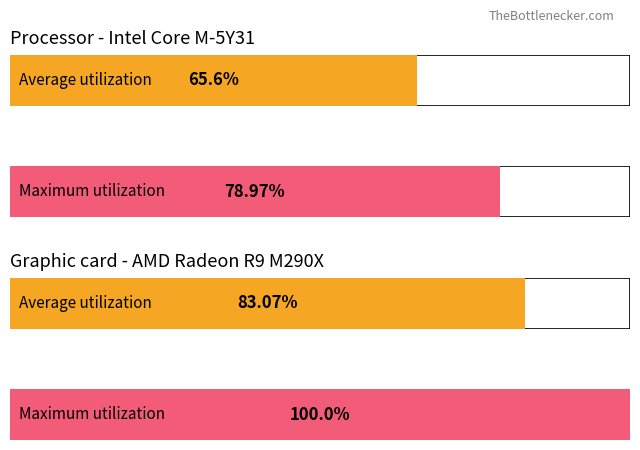

List the series in order of their peak value, highest first.

Maximum utilization, Average utilization